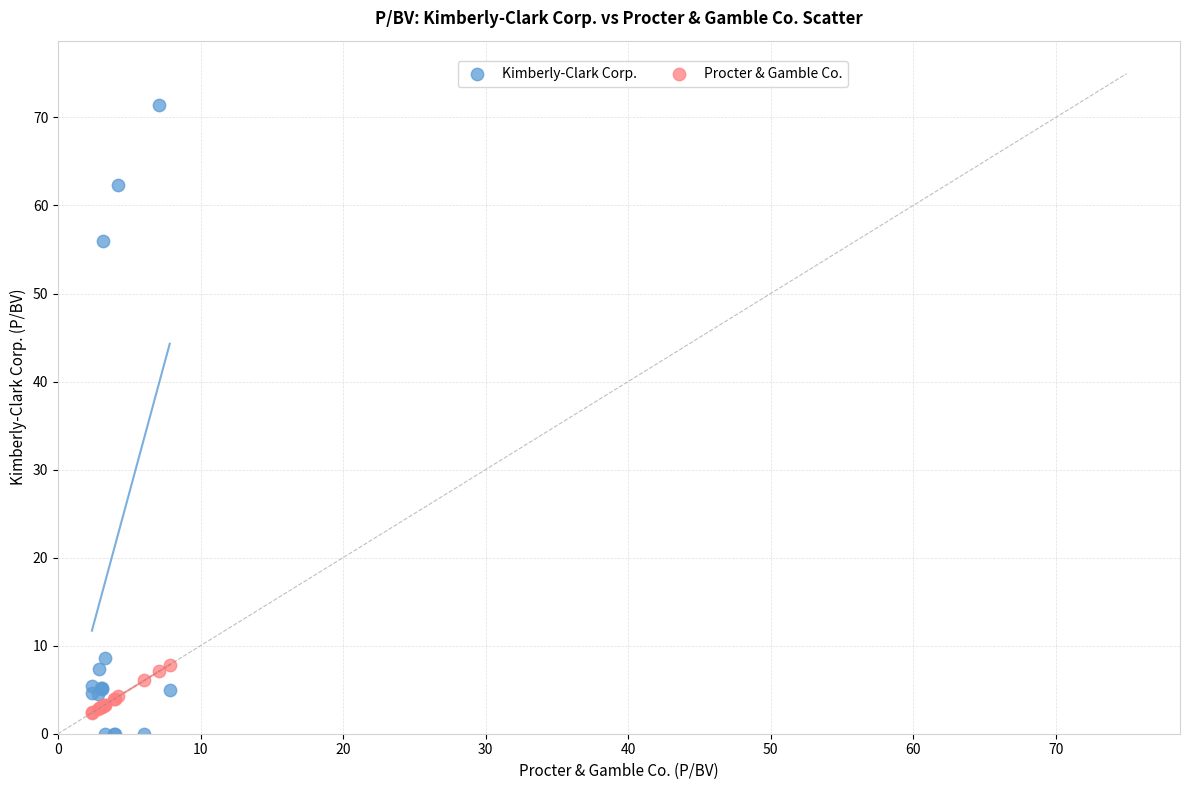

What are all the series names shown in the legend?

Kimberly-Clark Corp., Procter & Gamble Co.